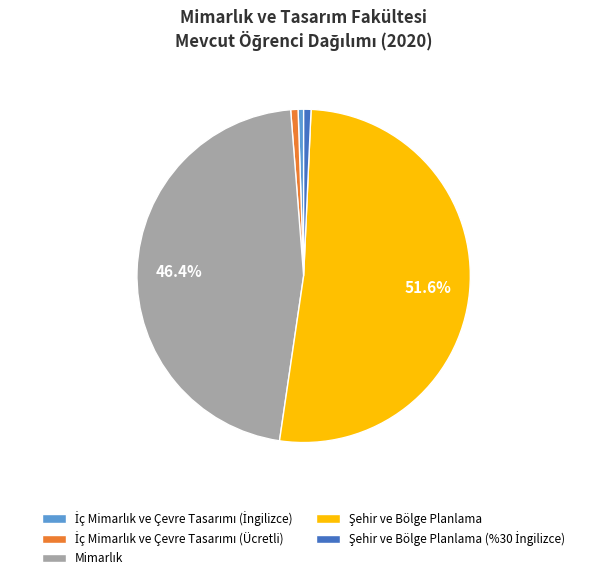

Is there any slice that represents more than half of the pie?

Yes